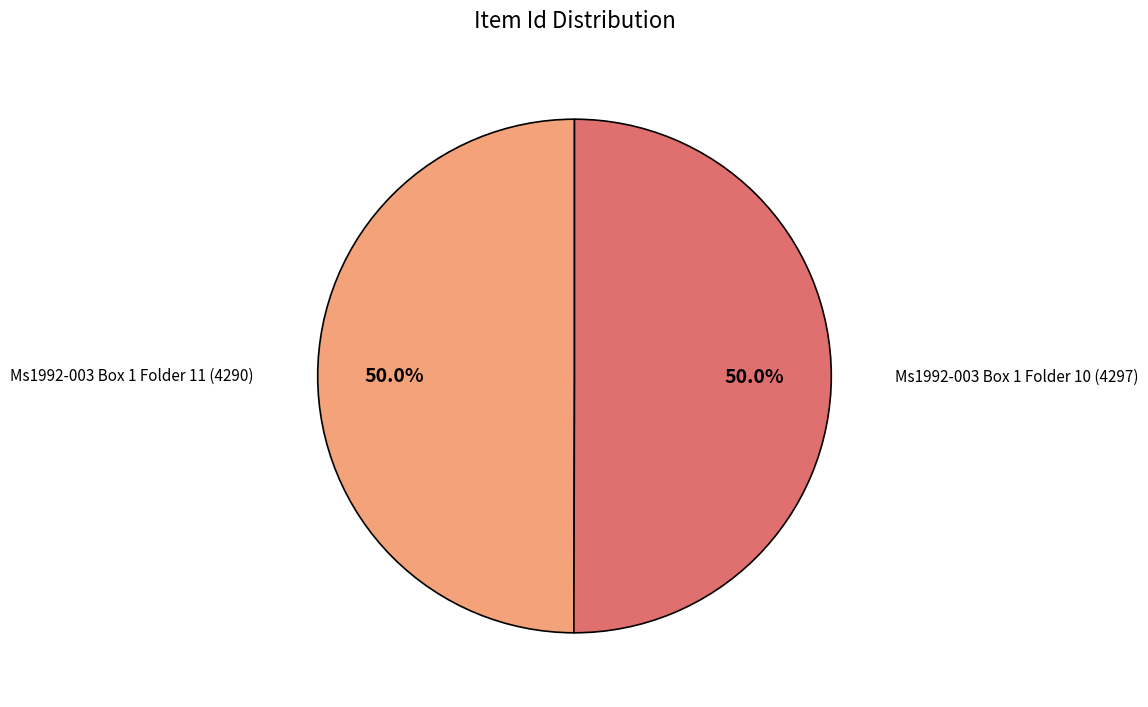

Which slice is the smallest?

Ms1992-003 Box 1 Folder 11 (4290)